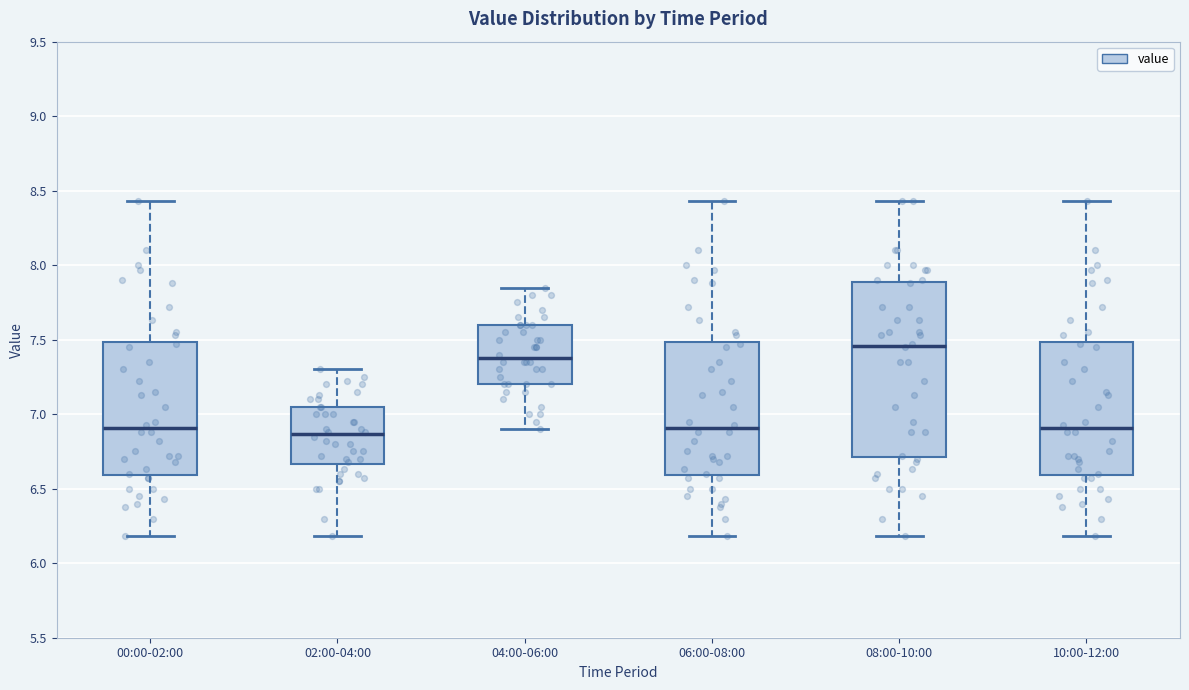

Reading left to right, transcribe this box plot: for each box, give where its median line is, the range the box spans, and where its two whiskers end, as read against the y-axis. The values are not printed on the chart, so give them approximately, as read against the axis.

00:00-02:00: median 6.90, box 6.60 to 7.50, whiskers 6.20 to 8.45
02:00-04:00: median 6.85, box 6.65 to 7.05, whiskers 6.20 to 7.30
04:00-06:00: median 7.40, box 7.20 to 7.60, whiskers 6.90 to 7.85
06:00-08:00: median 6.90, box 6.60 to 7.50, whiskers 6.20 to 8.45
08:00-10:00: median 7.45, box 6.70 to 7.90, whiskers 6.20 to 8.45
10:00-12:00: median 6.90, box 6.60 to 7.50, whiskers 6.20 to 8.45